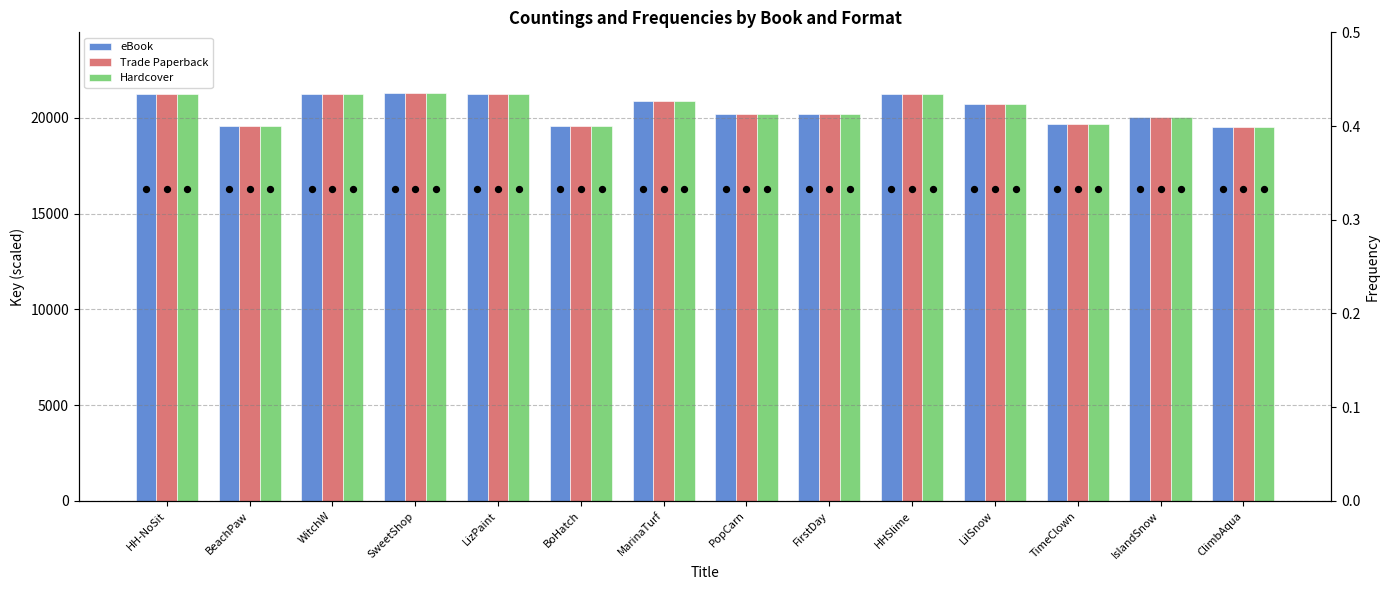

At which category is the sum across all series the highest?

SweetShop